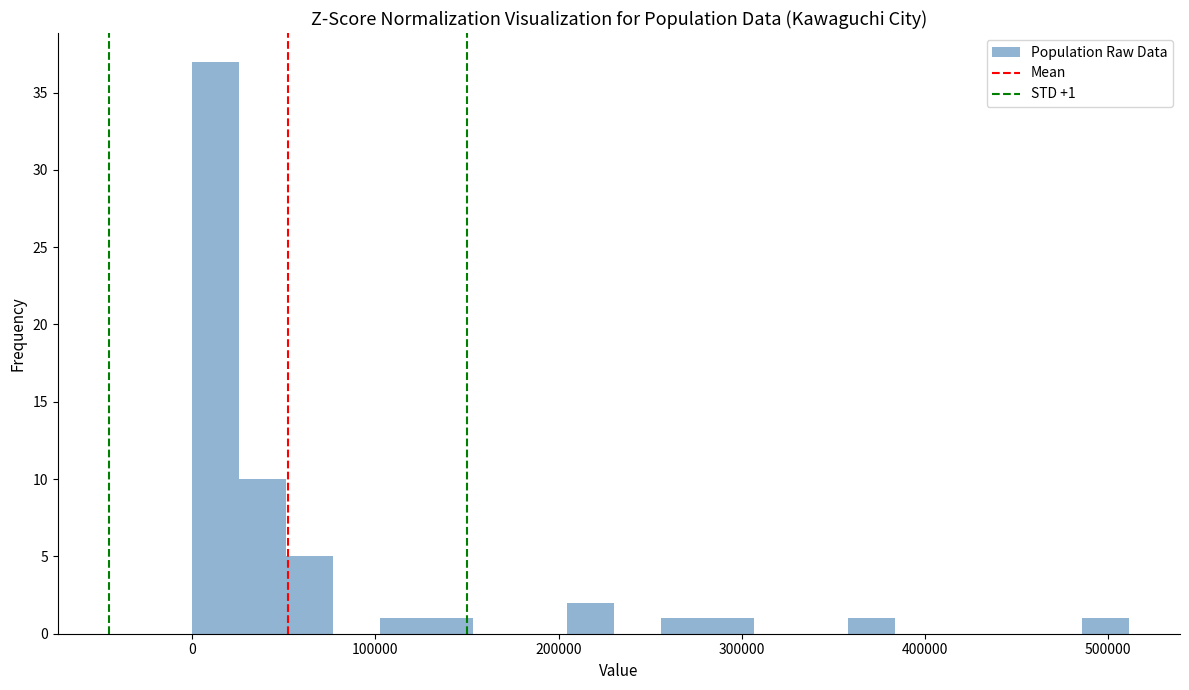

Around what value on the x-axis is the tallest bar? Give the approximate position of its centre, as read against the axis.

10000